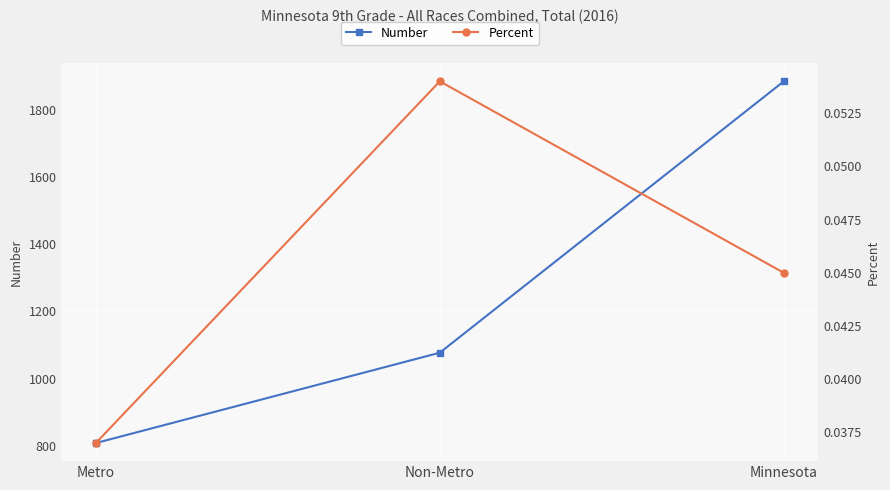

Is this an area chart (filled region under the line)?

No